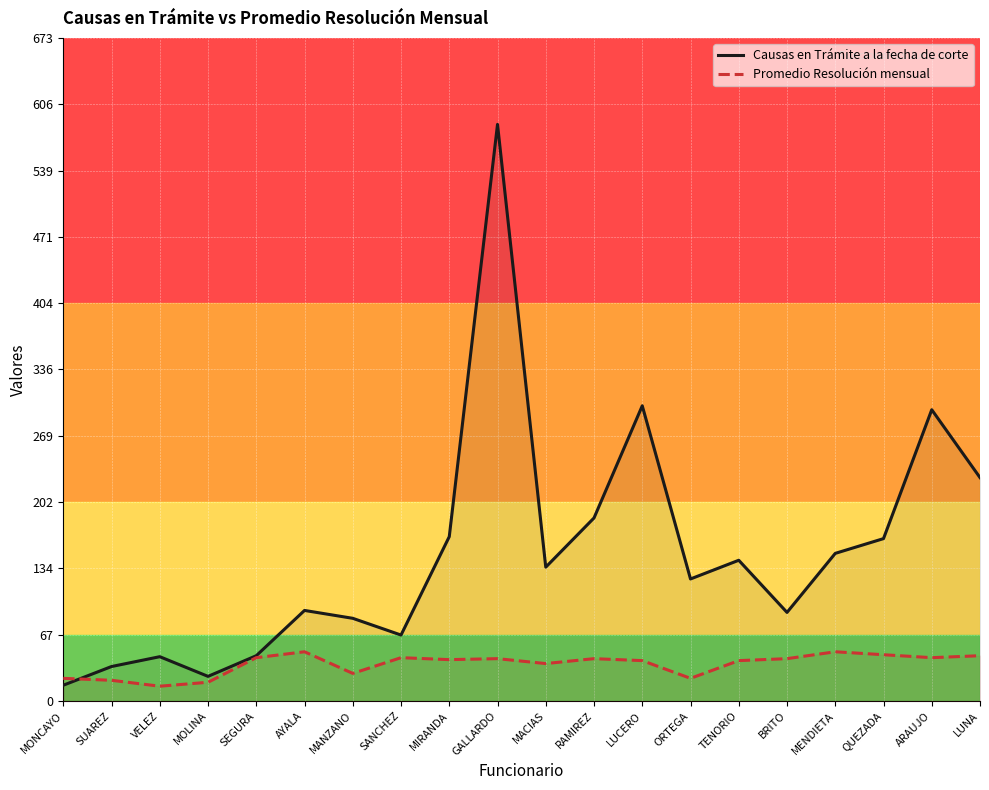

The value of Promedio Resolución mensual at MIRANDA is 42. True or false?

True